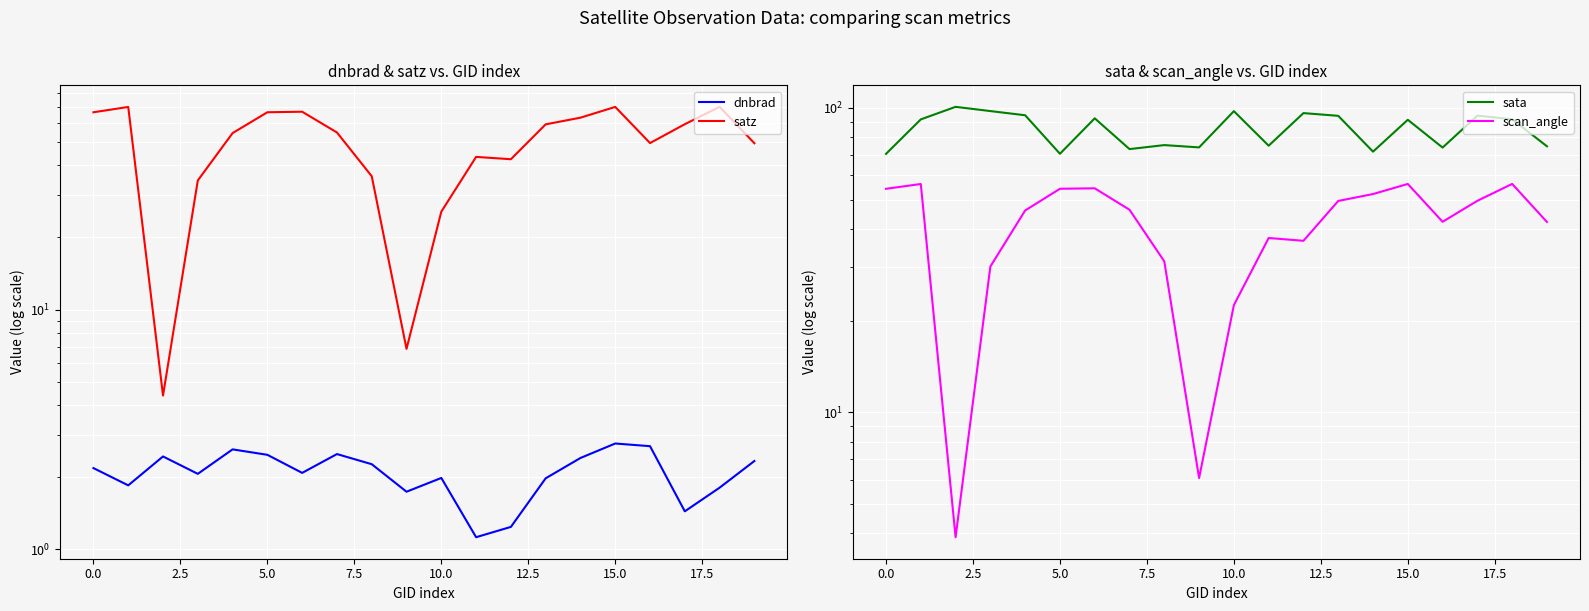

What are all the series names shown in the legend?

dnbrad, satz, sata, scan_angle